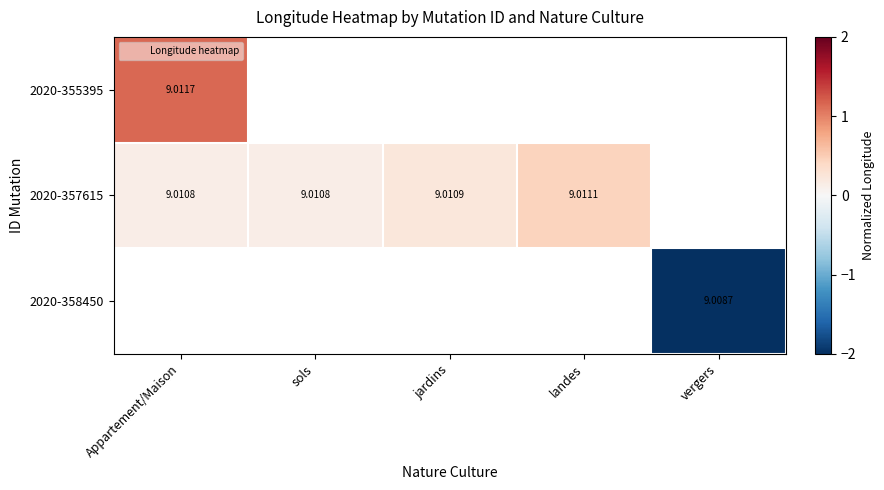

Which label corresponds to the smallest value in the chart?

vergers